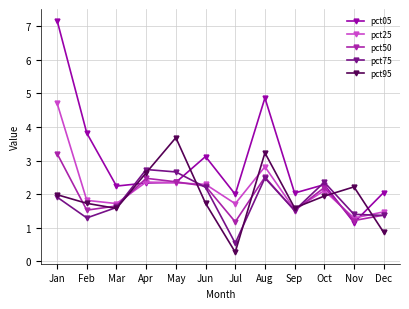

Is it true that pct95 equals 0.5 at Jul?

False